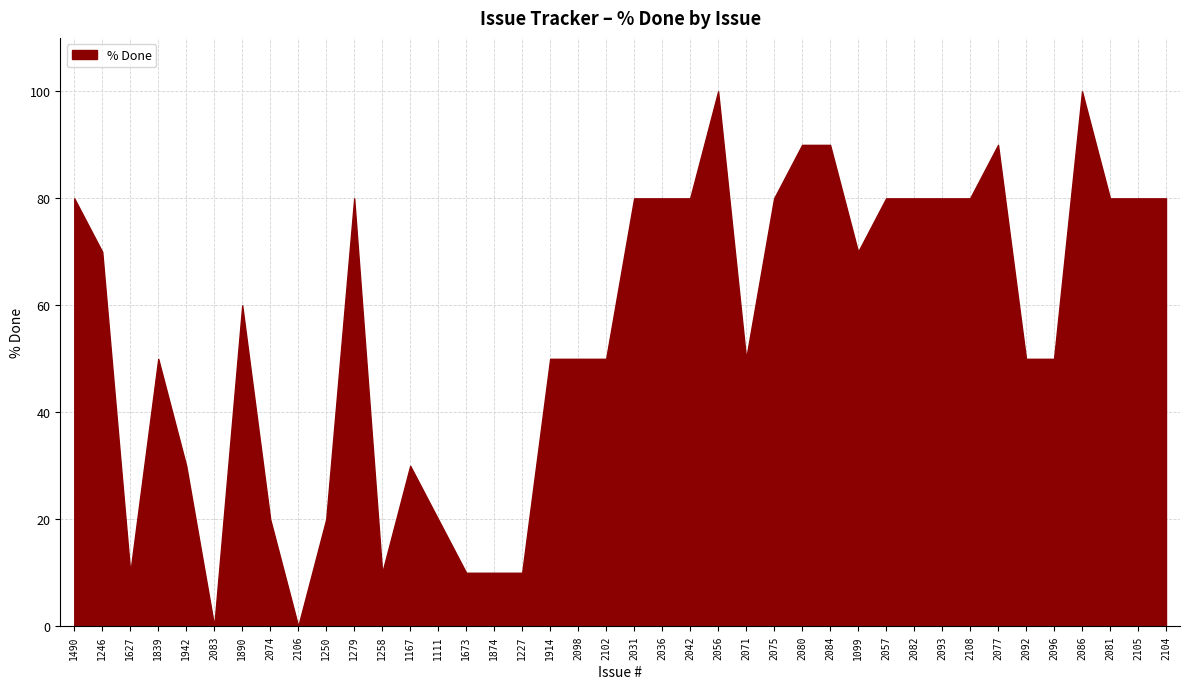

What is the label of the 36th point from the left?

2096